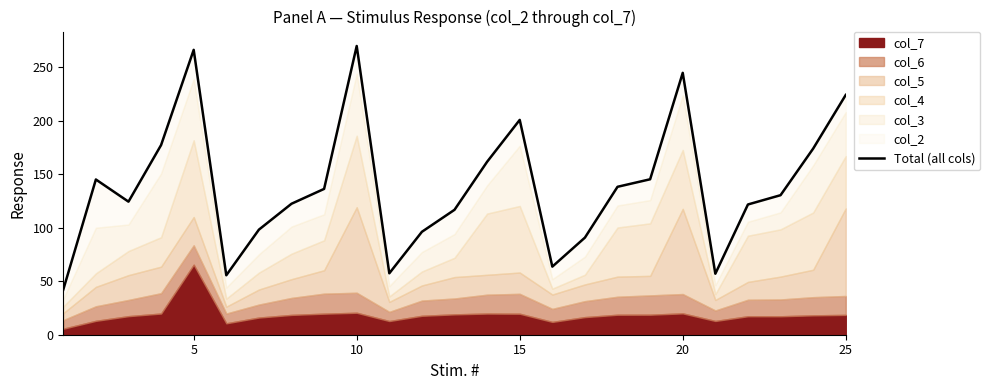

How many interior local peaks (higher than both neighbors) does the data have?

5